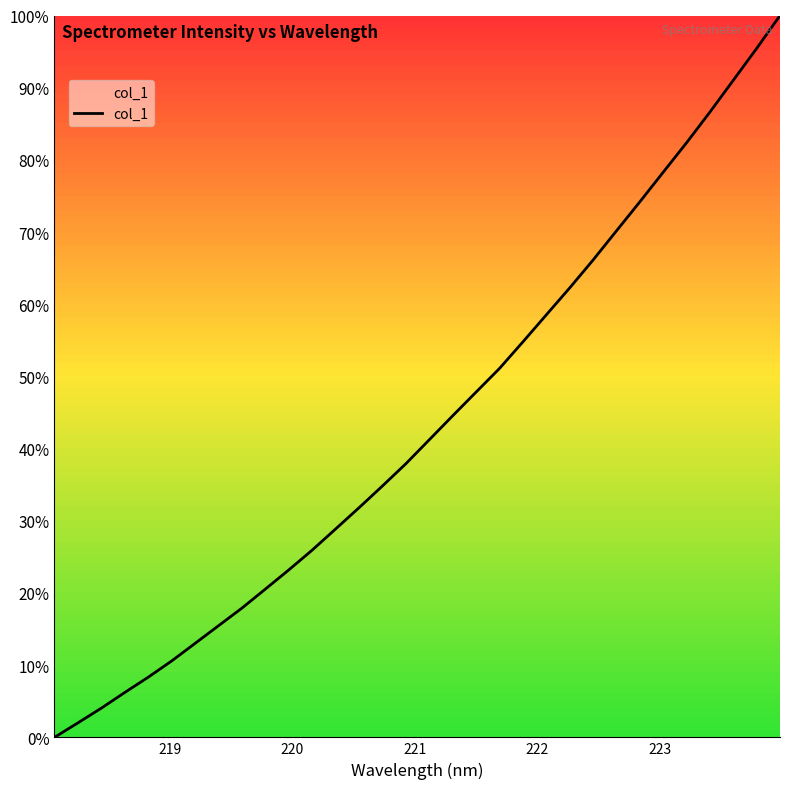

What is the difference between the maximum and minimum values?

100.0